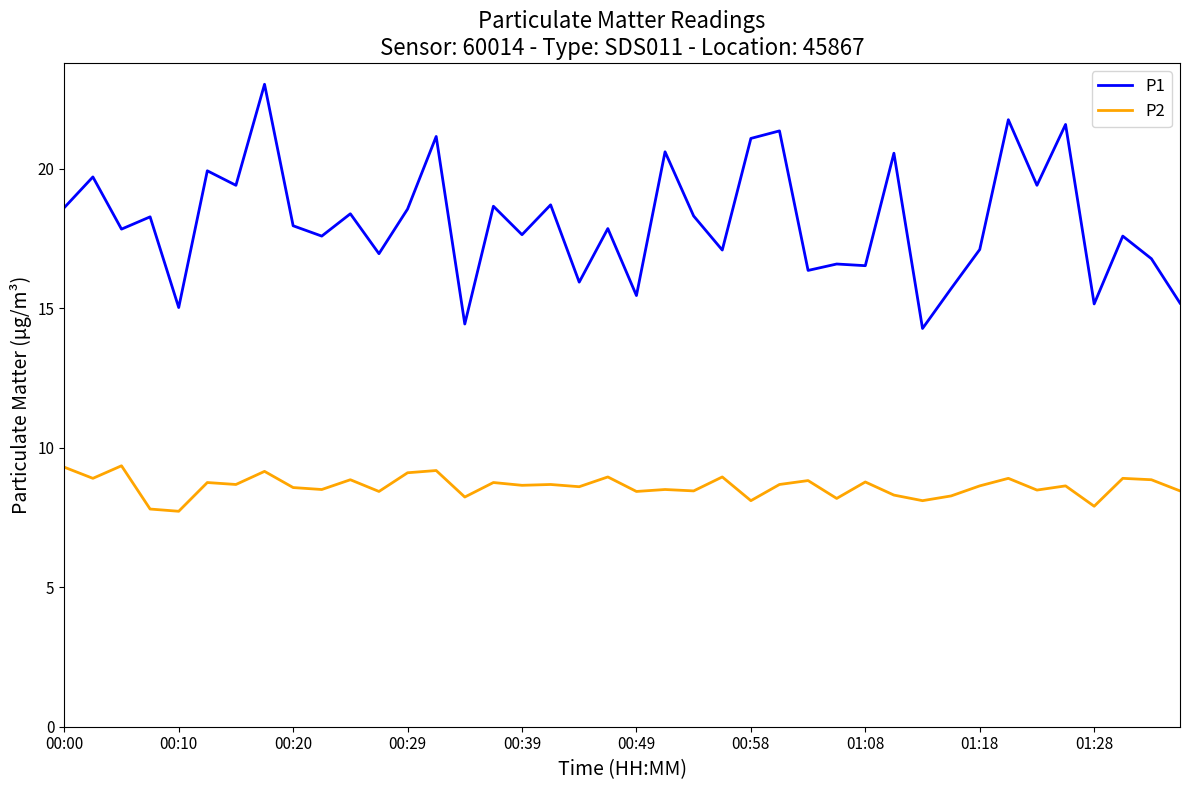

List the series in order of their overall mean, highest first.

P1, P2